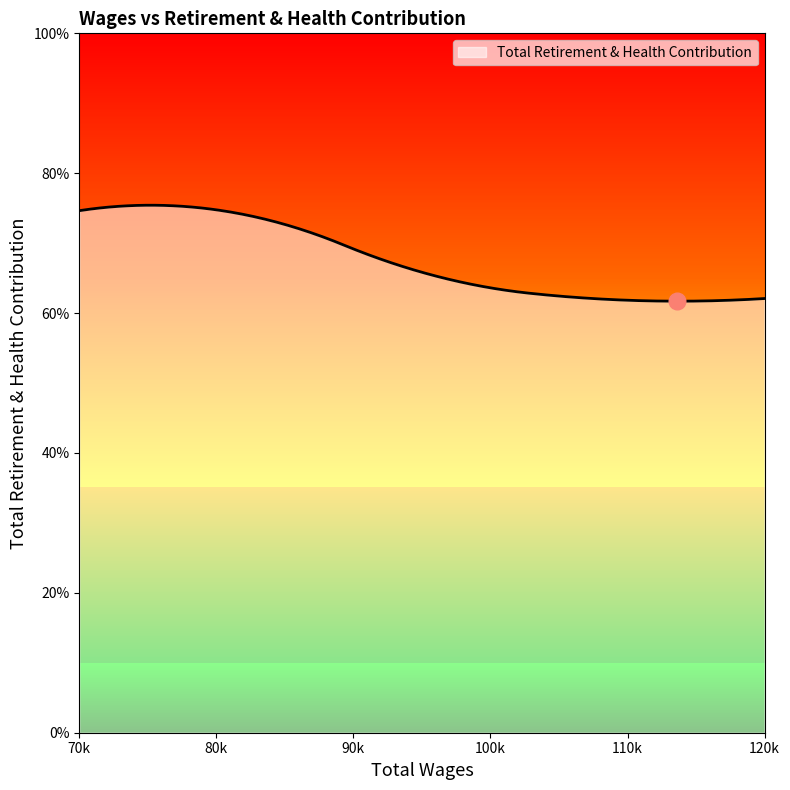

How many lines are shown in the chart?

1